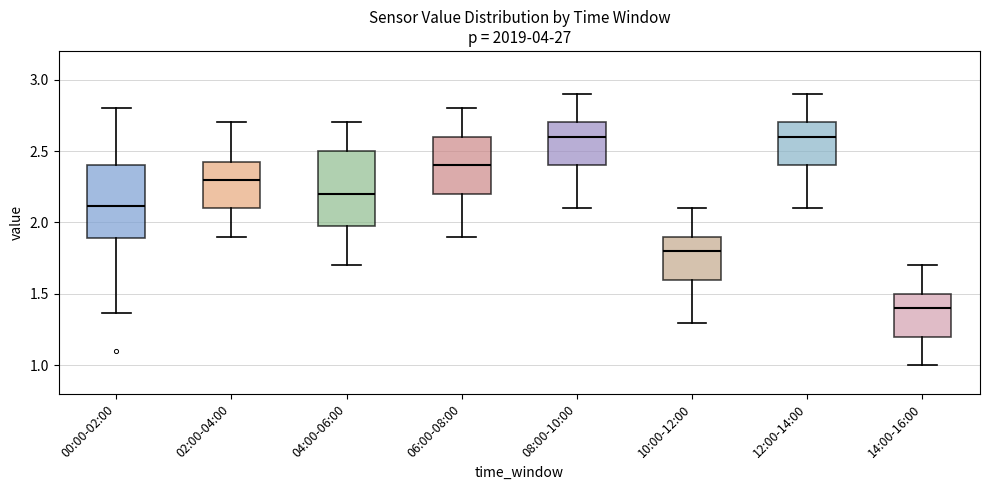

Where does the upper whisker of the box for 12:00-14:00 end on the y-axis? The values are not printed on the chart, so give them approximately, as read against the axis.

2.90